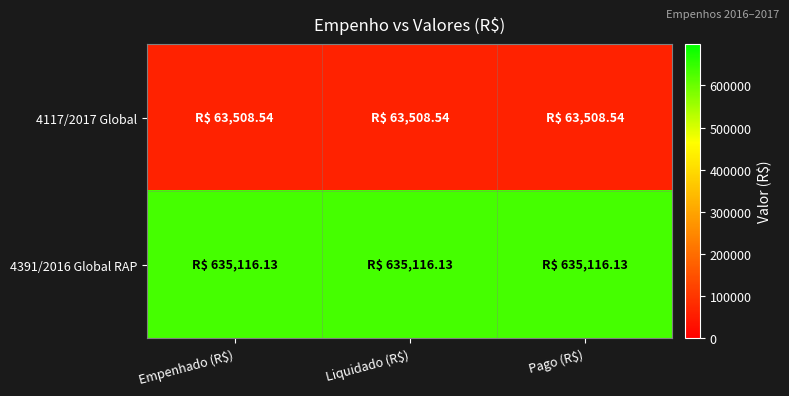

What is the total value across all series at Liquidado (R$)?

698624.7